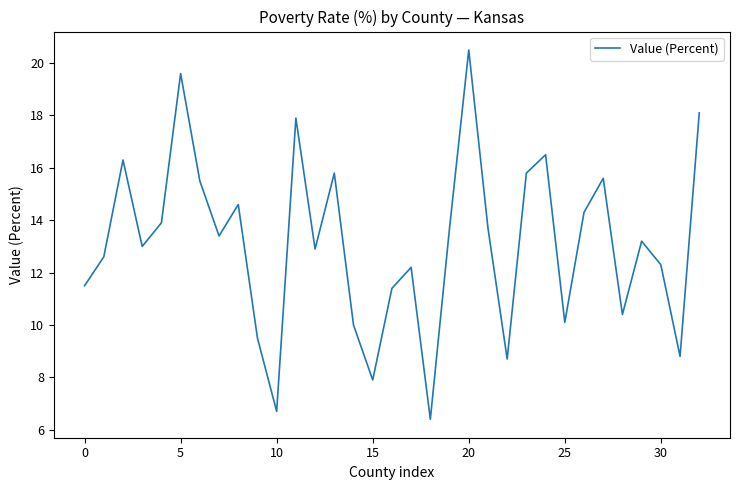

What is the maximum value shown in the chart?

20.5